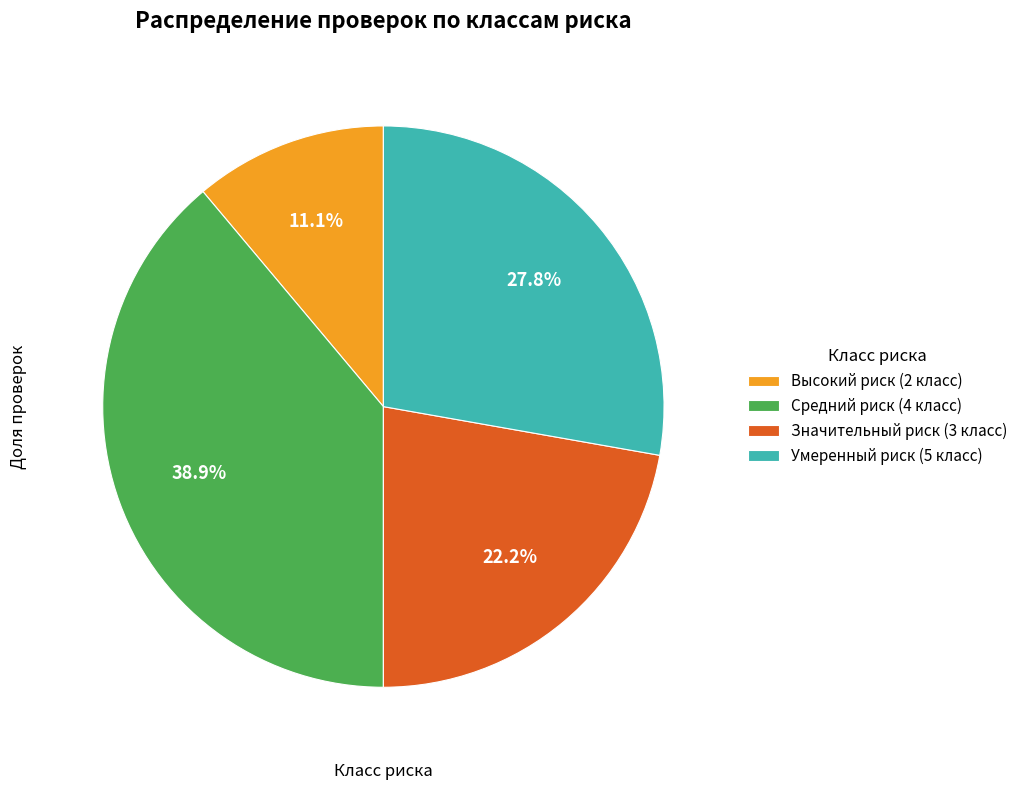

Is there any slice that represents more than half of the pie?

No